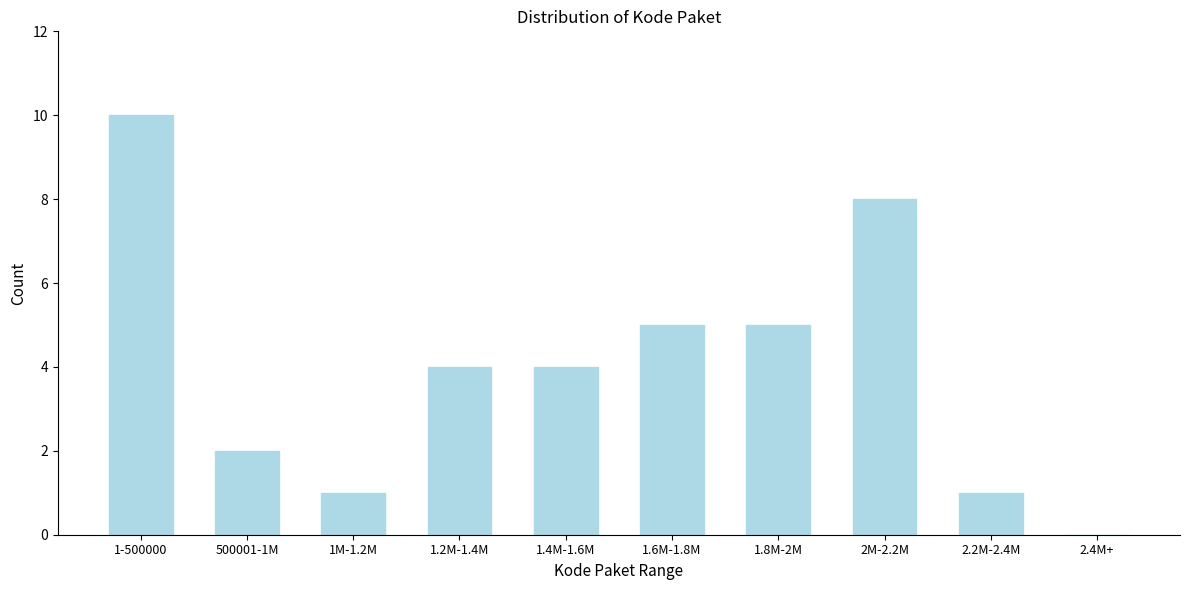

Reading left to right, extract all data points from this chart.

1-500000=10	500001-1M=2	1M-1.2M=1	1.2M-1.4M=4	1.4M-1.6M=4	1.6M-1.8M=5	1.8M-2M=5	2M-2.2M=8	2.2M-2.4M=1	2.4M+=0